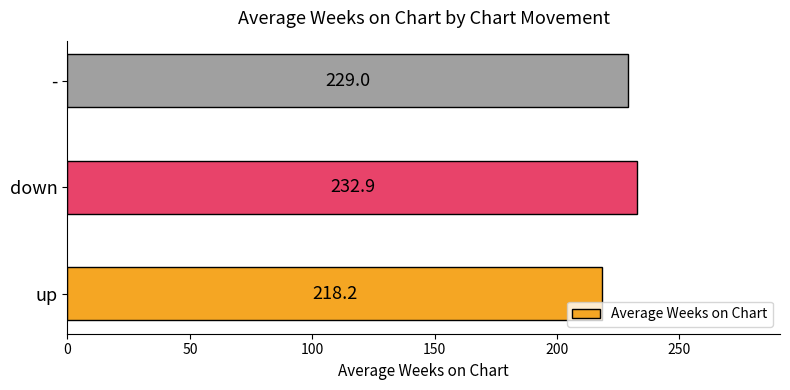

Is it true that the value at - is 363.7?

False